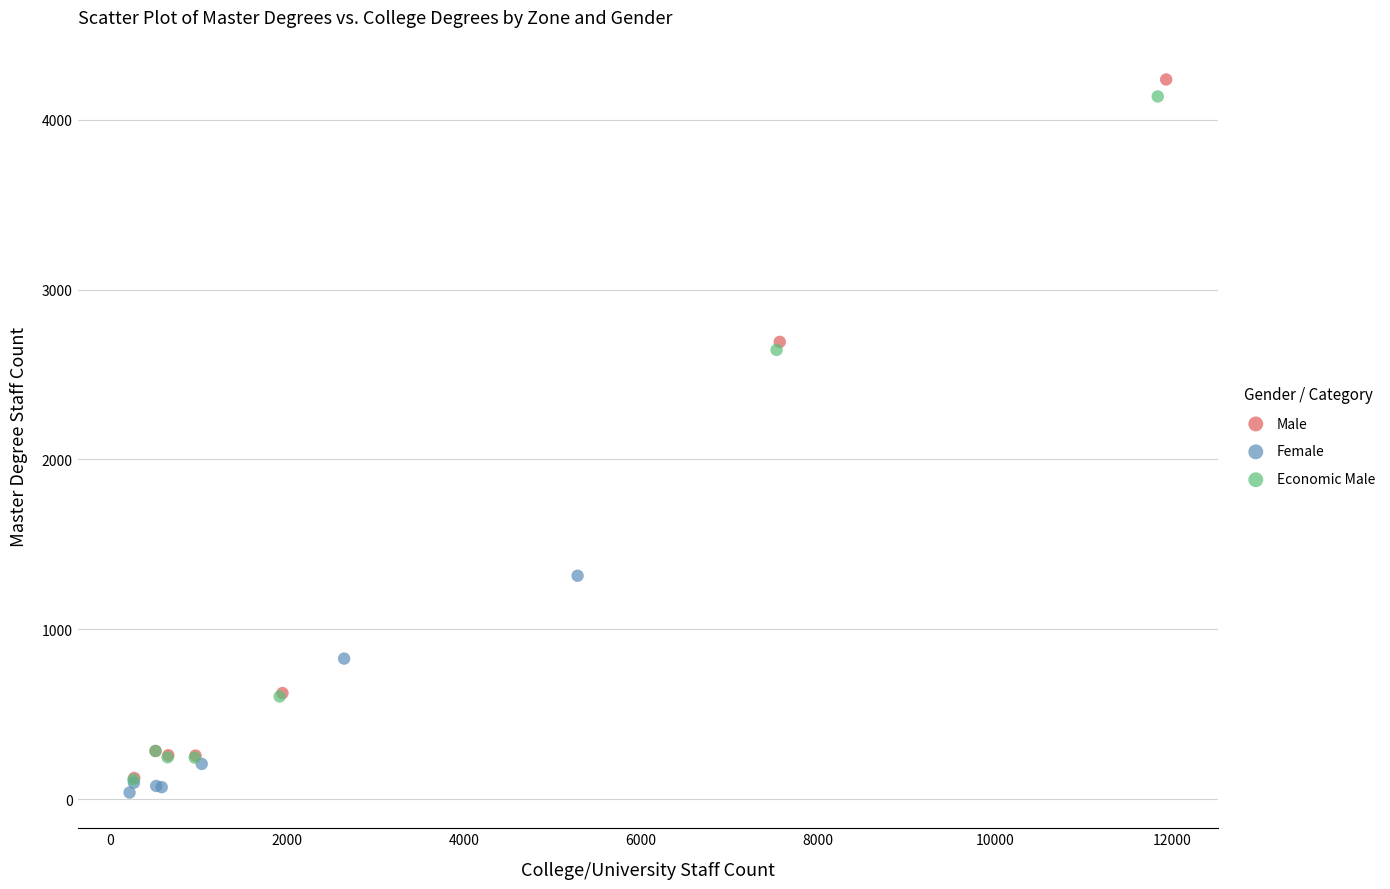

Which series has the widest spread of Y values?

Male